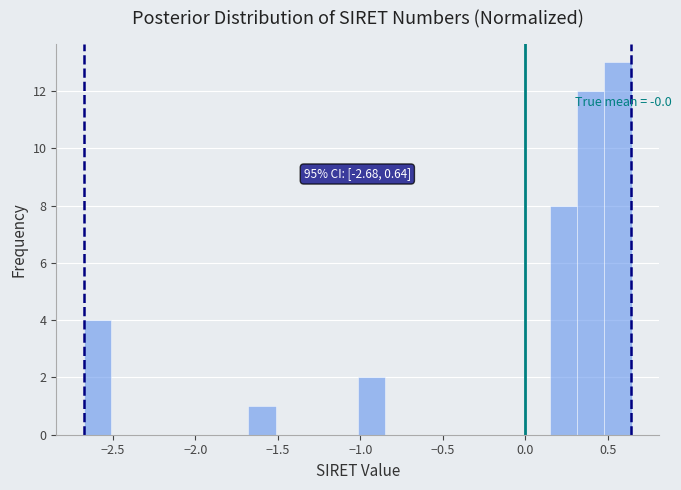

Read against the x-axis, roughly where is the centre of the tallest bar?

0.55